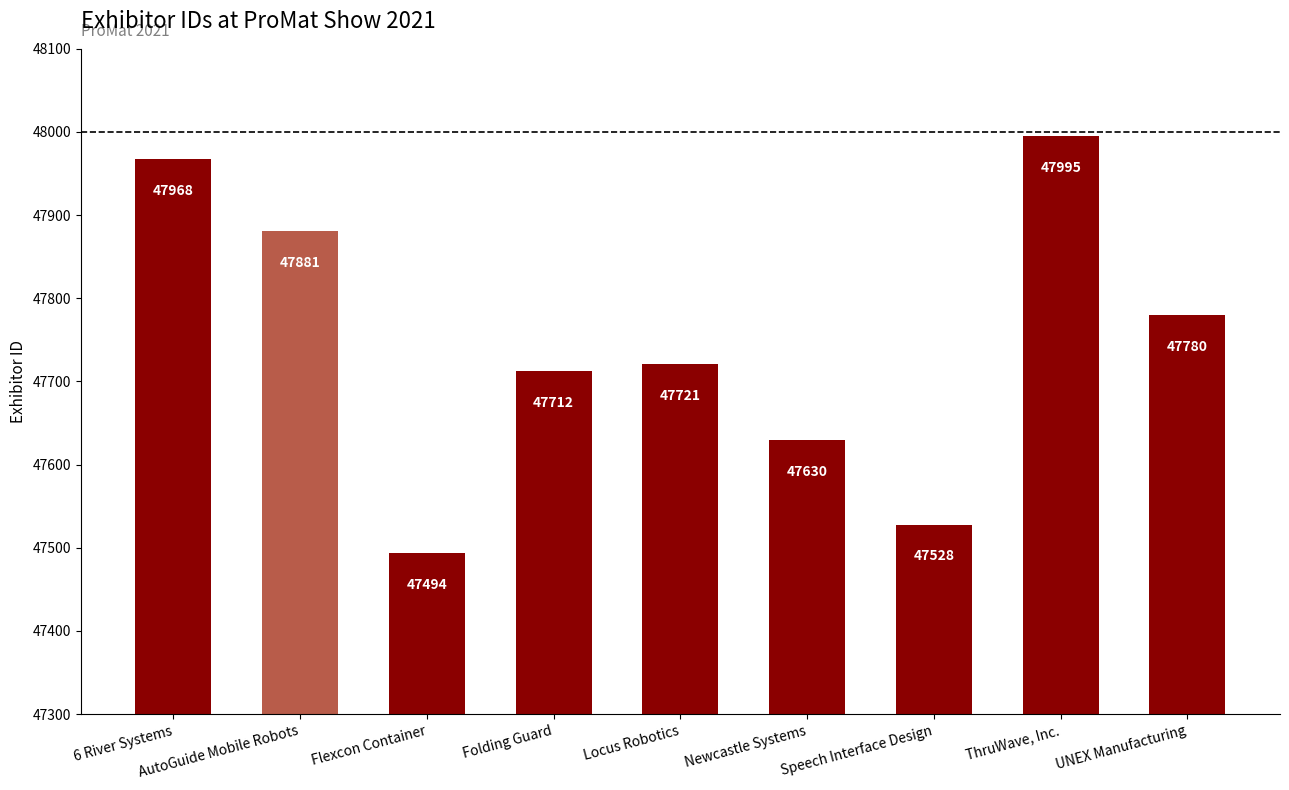

Approximately how many times larger is the value at Flexcon Container compared to 6 River Systems?

1.0